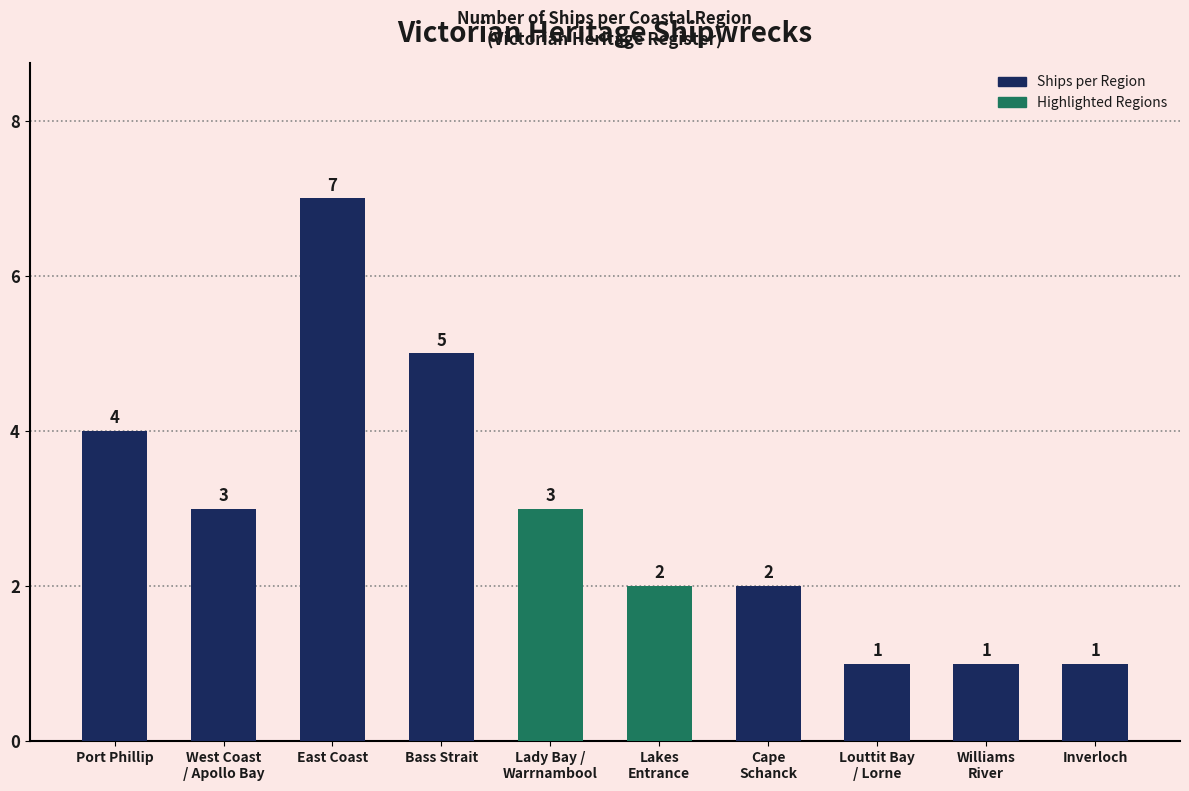

Reading left to right, list all the values displayed in this chart.

Port Phillip=4	West Coast
/ Apollo Bay=3	East Coast=7	Bass Strait=5	Lady Bay /
Warrnambool=3	Lakes
Entrance=2	Cape
Schanck=2	Louttit Bay
/ Lorne=1	Williams
River=1	Inverloch=1